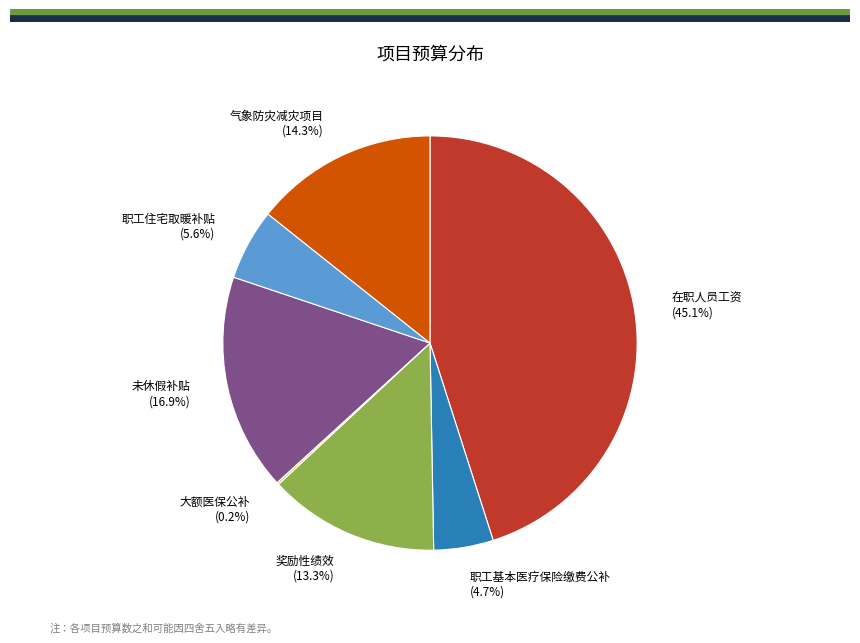

To the nearest percent, what is the difference between the largest and smallest slice percentages?

45%